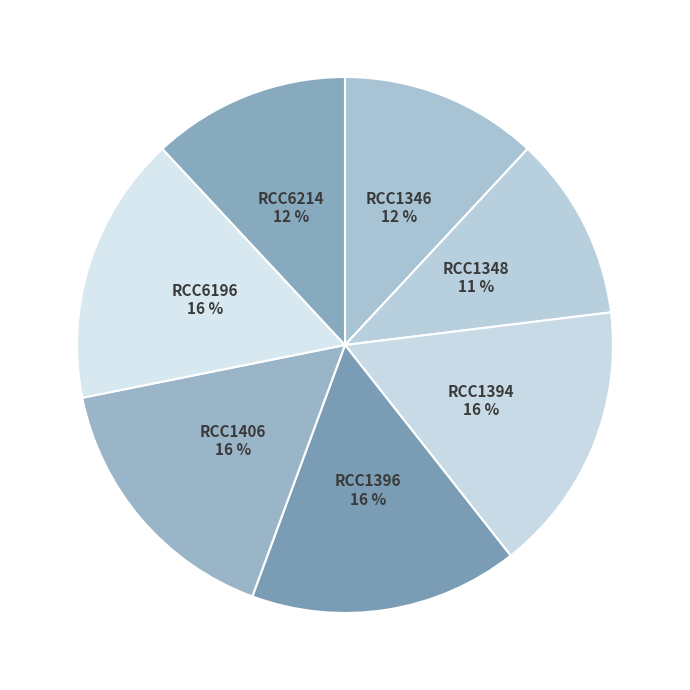

To the nearest percent, what is the difference between the RCC1346 and RCC1394 slice percentages?

4%